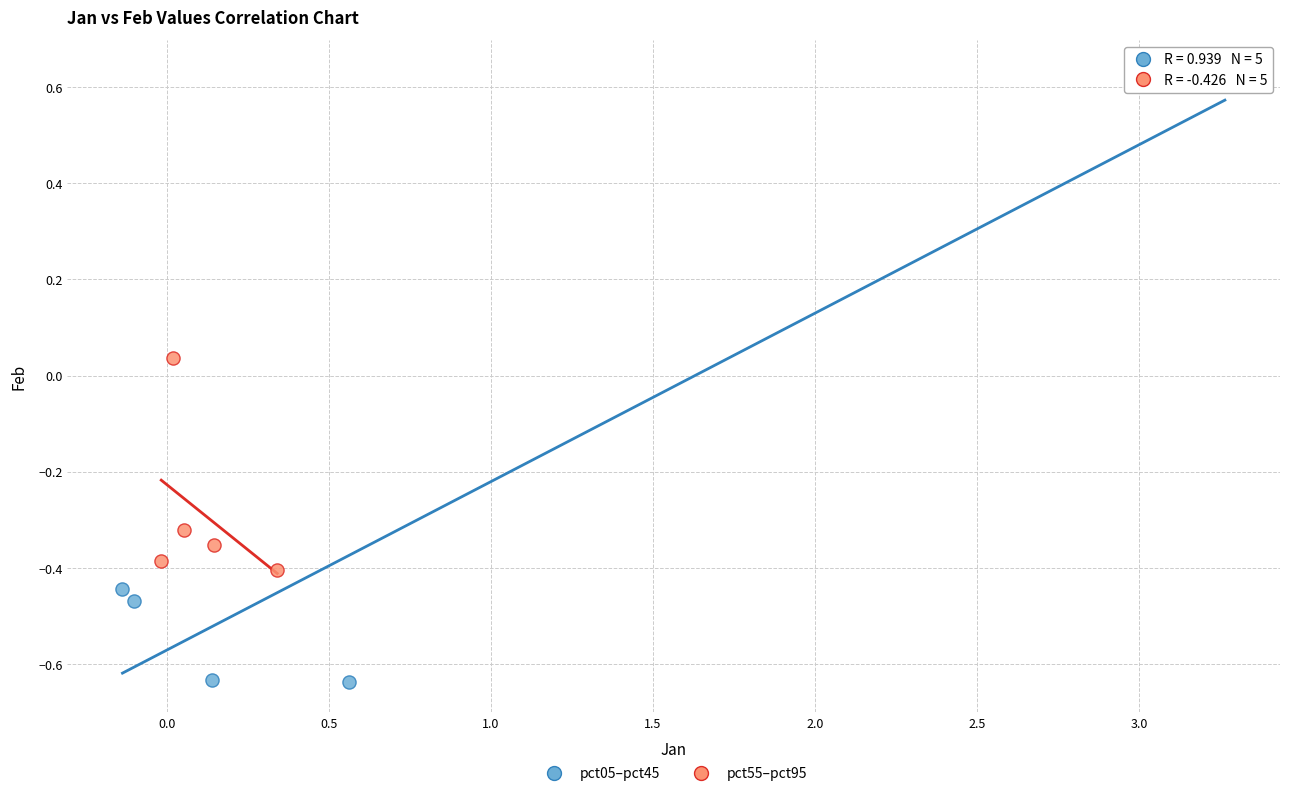

Which series has the widest spread of Y values?

pct05–pct45